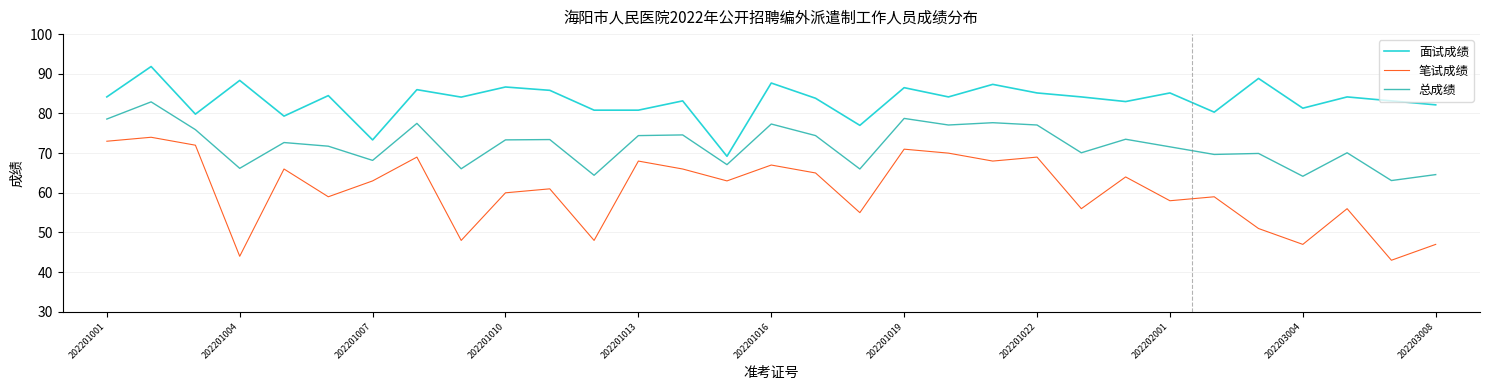

What is the difference between the maximum and minimum values in the 笔试成绩 series?

31.0